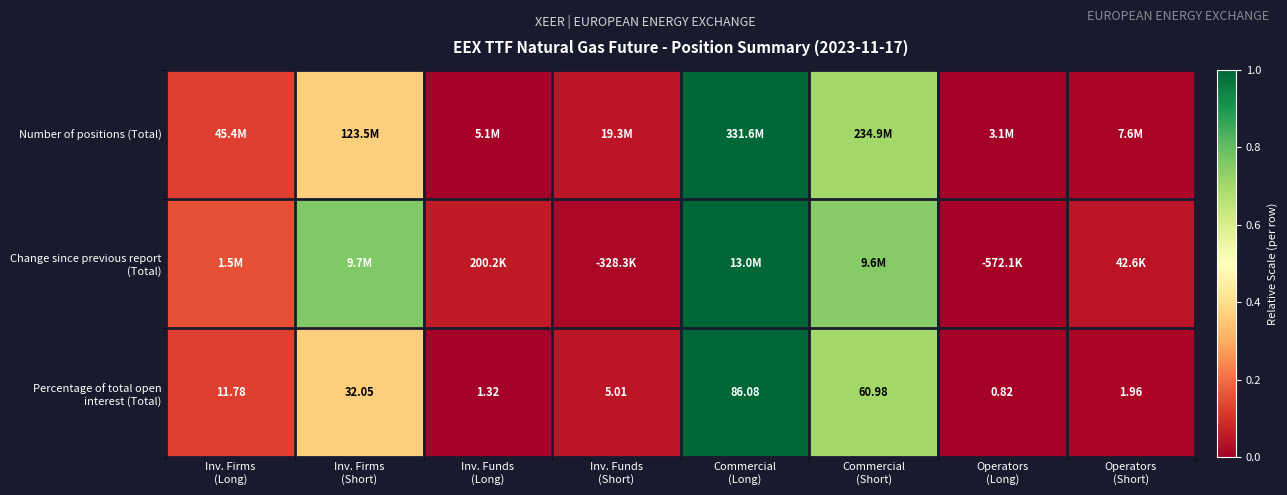

The value of Percentage of total open interest (Total) at Inv. Funds (Short) is 0.0. True or false?

False